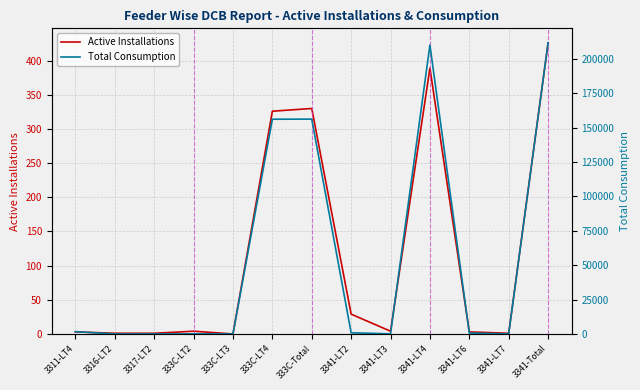

How many lines are shown in the chart?

2